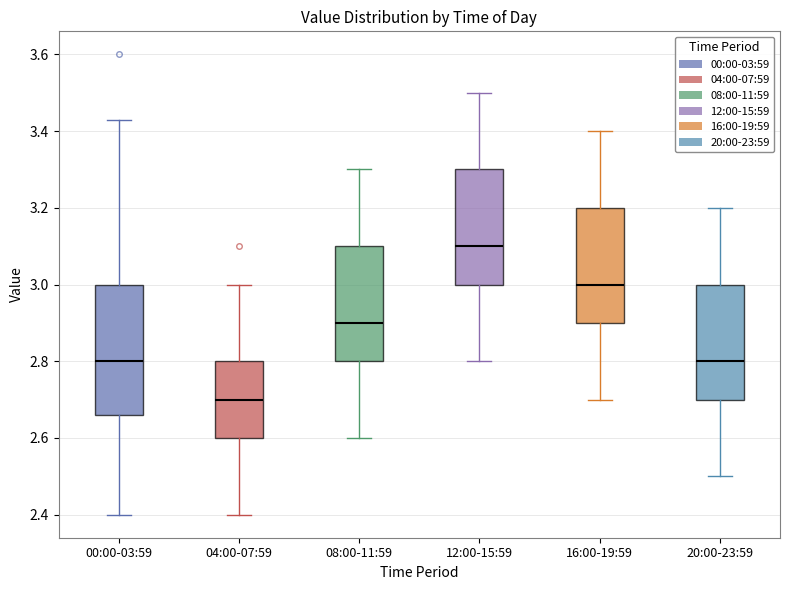

Where does the upper whisker of the box for 00:00-03:59 end on the y-axis? The values are not printed on the chart, so give them approximately, as read against the axis.

3.44